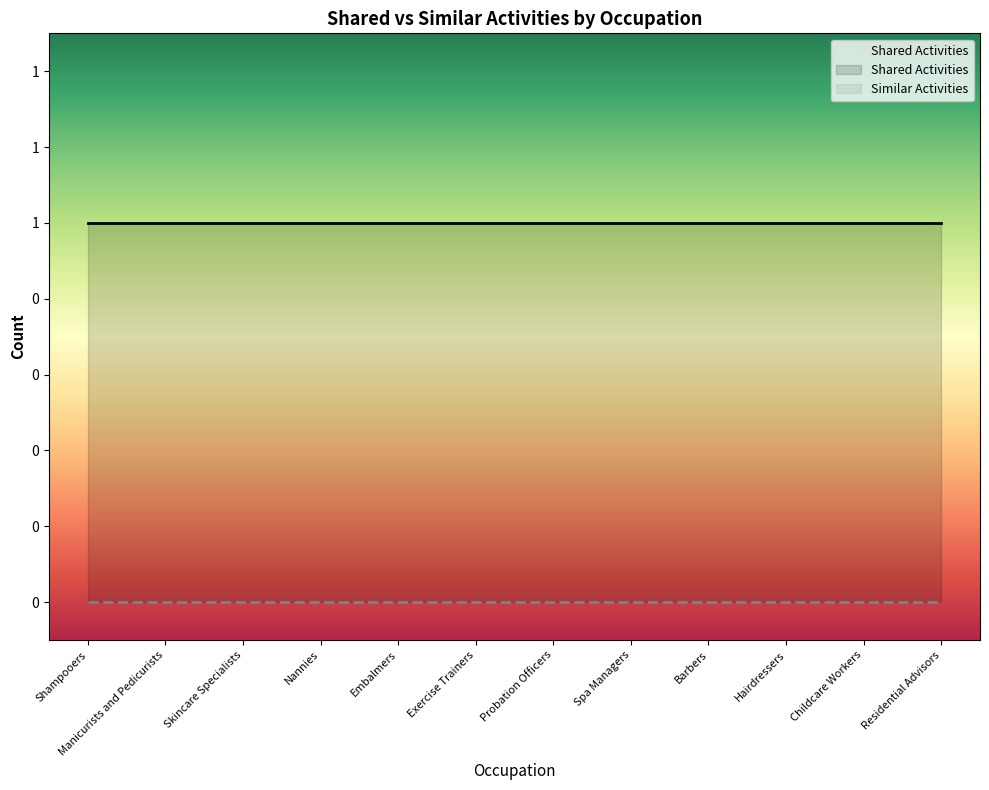

Rank the categories by Shared Activities value from highest to lowest.

Shampooers, Manicurists and Pedicurists, Skincare Specialists, Nannies, Embalmers, Exercise Trainers, Probation Officers, Spa Managers, Barbers, Hairdressers, Childcare Workers, Residential Advisors